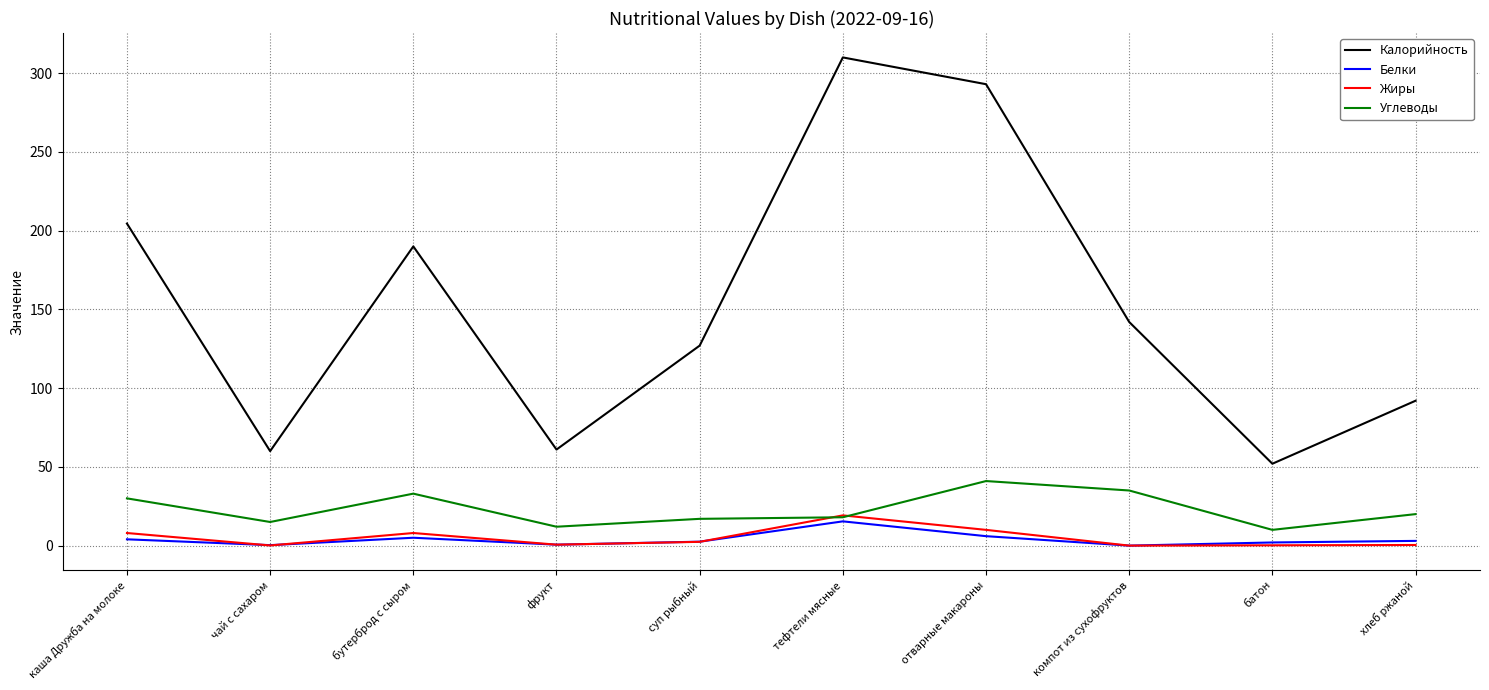

Which series has the widest spread of values?

Калорийность